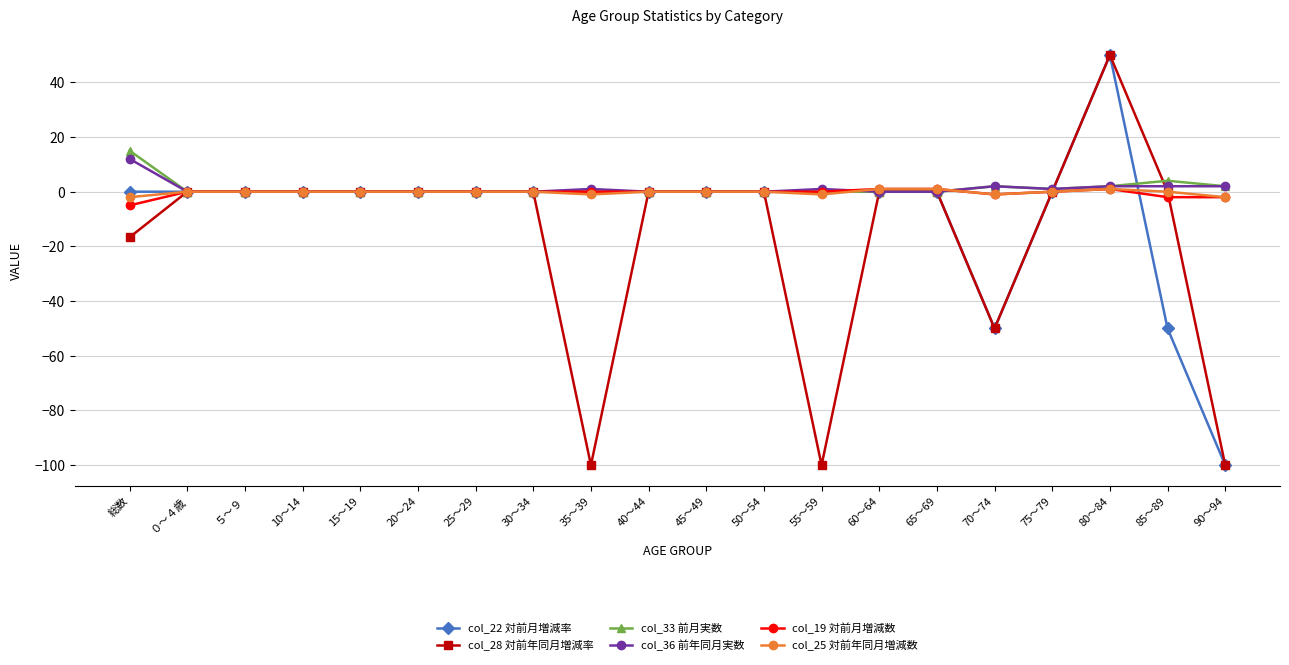

The value of col_33 前月実数 at 15～19 is 7.3. True or false?

False